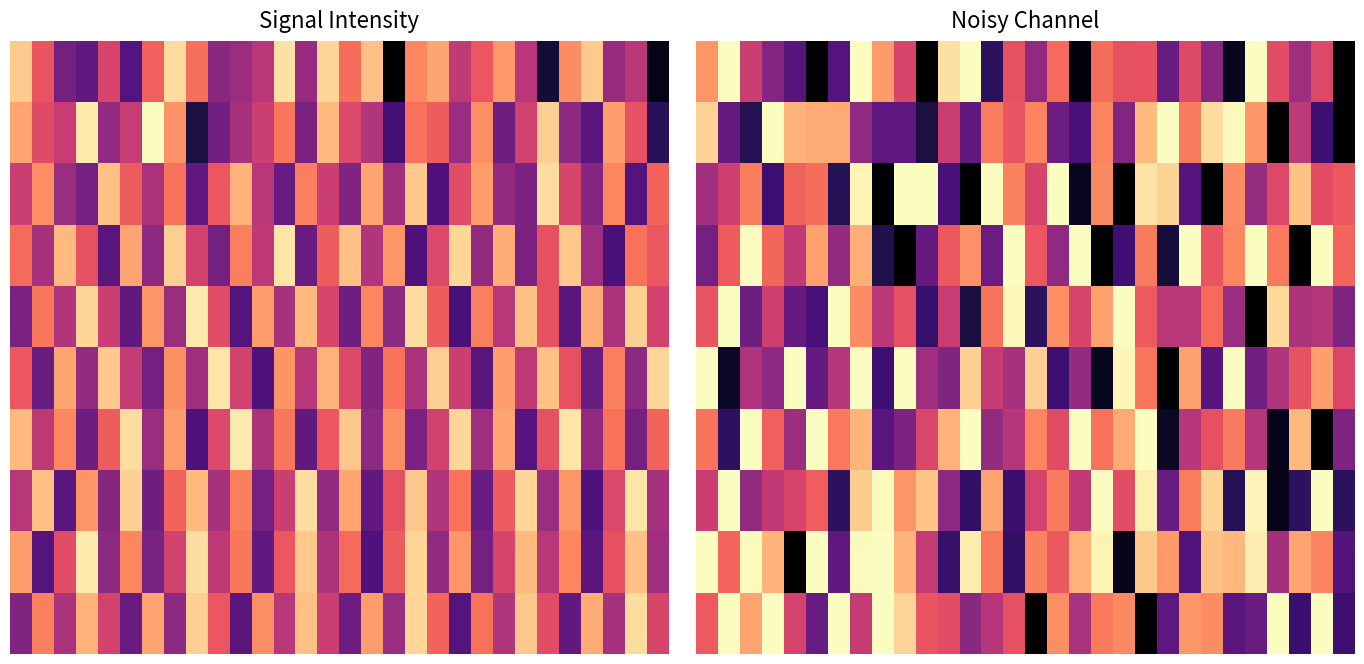

How many distinct data groups are displayed?

10